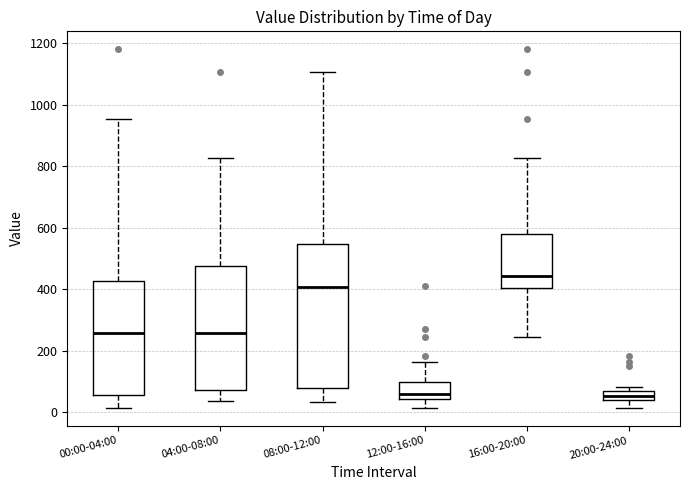

Comparing the boxes themselves (not the whiskers), which one is the tallest?

08:00-12:00